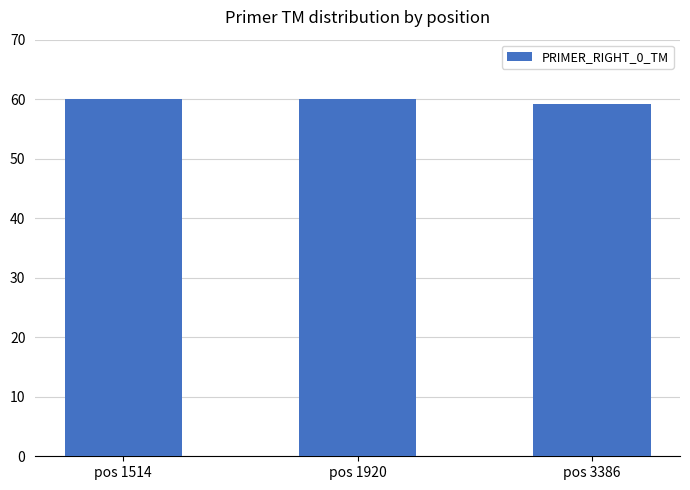

Are the bars grouped side by side (vs. stacked)?

No